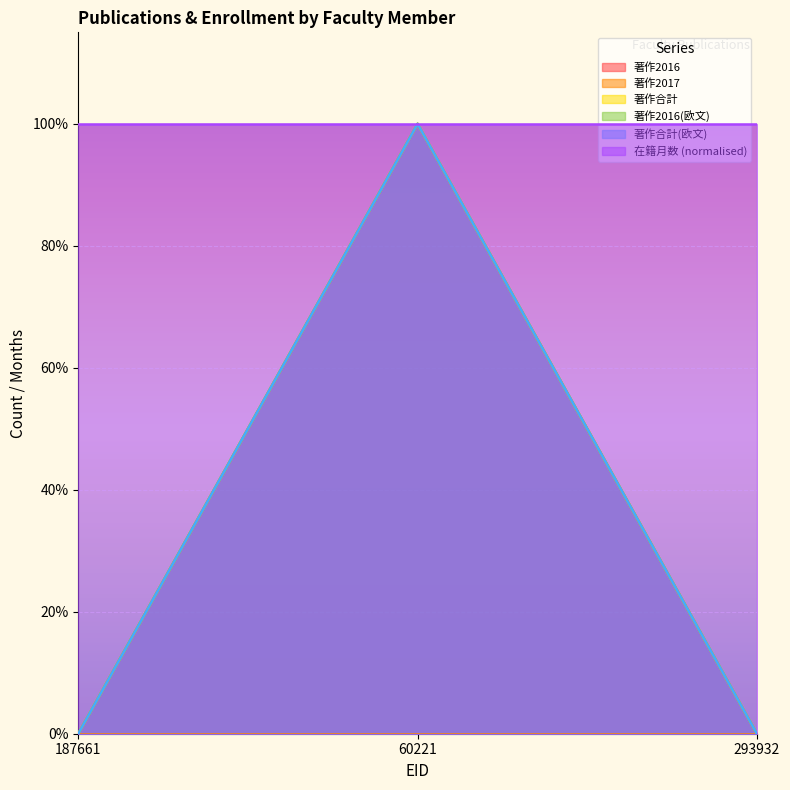

Is it true that 著作2016 equals -1 at 293932?

False